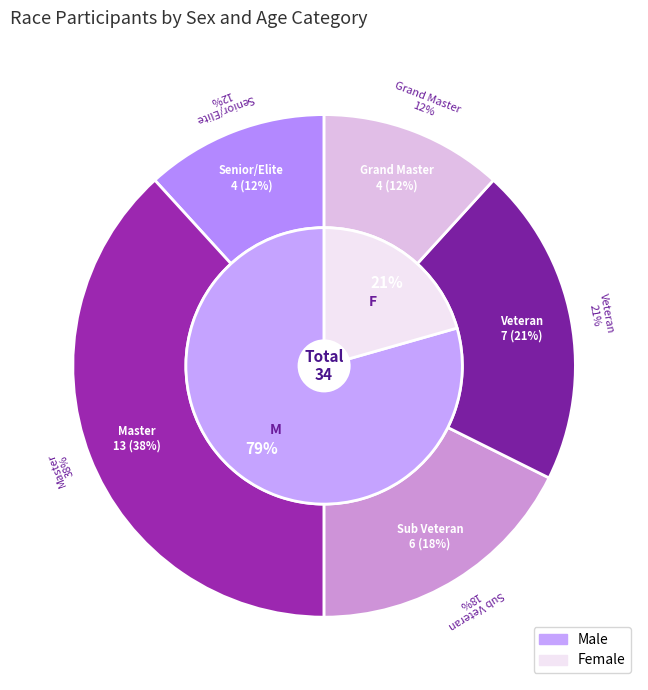

Does any single category account for the majority?

No